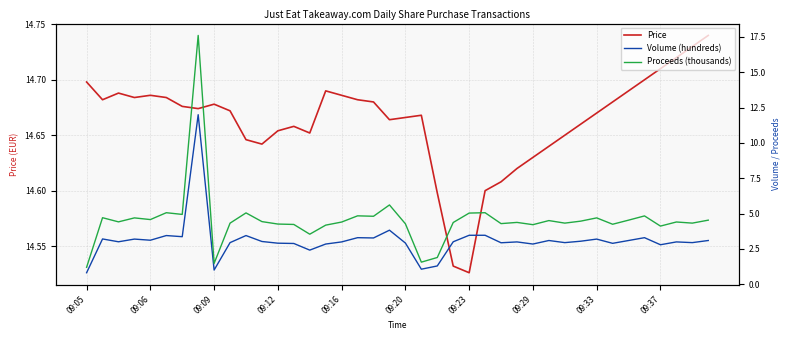

At which label is Price closest to 14?

09:23